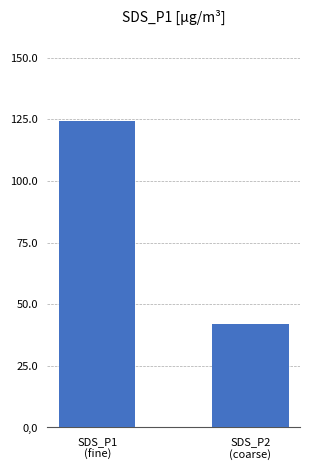

What is the sum of all values?

166.4